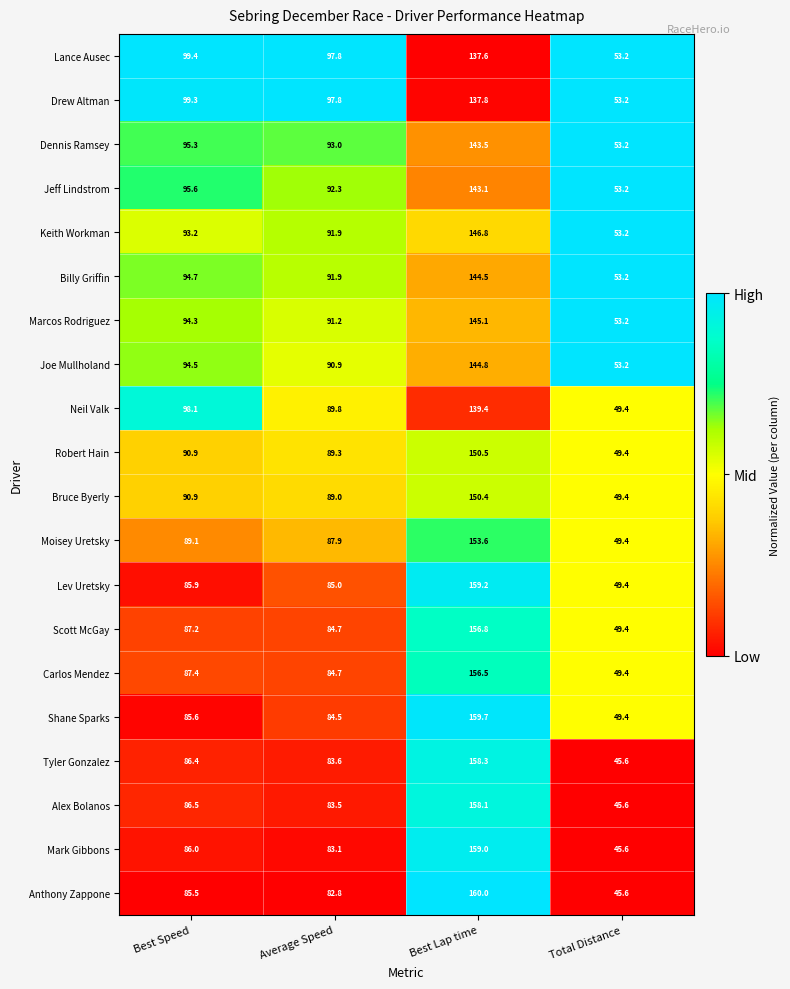

Which series has the widest spread of values?

Anthony Zappone